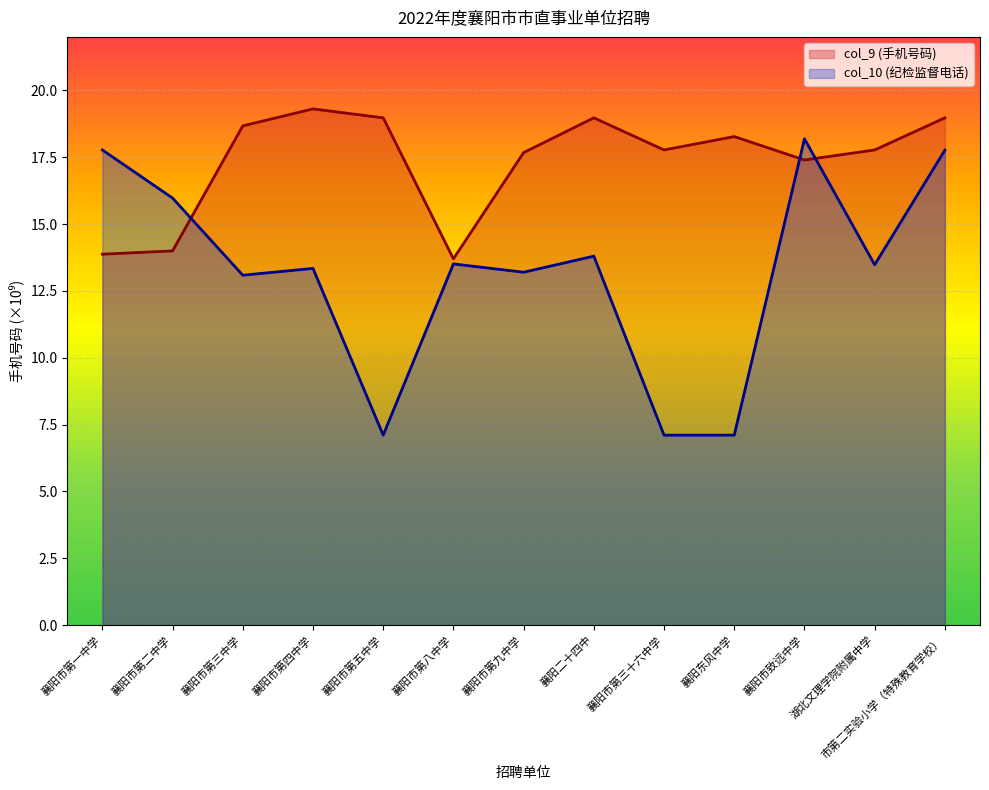

How many lines are shown in the chart?

2